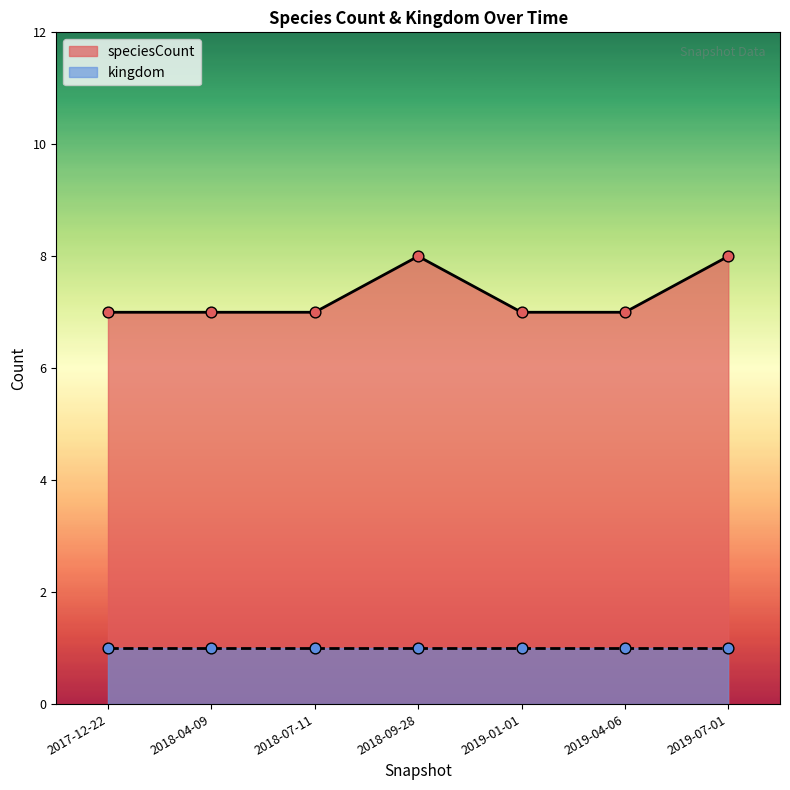

Between 2018-04-09 and 2019-04-06, which is larger?

2018-04-09